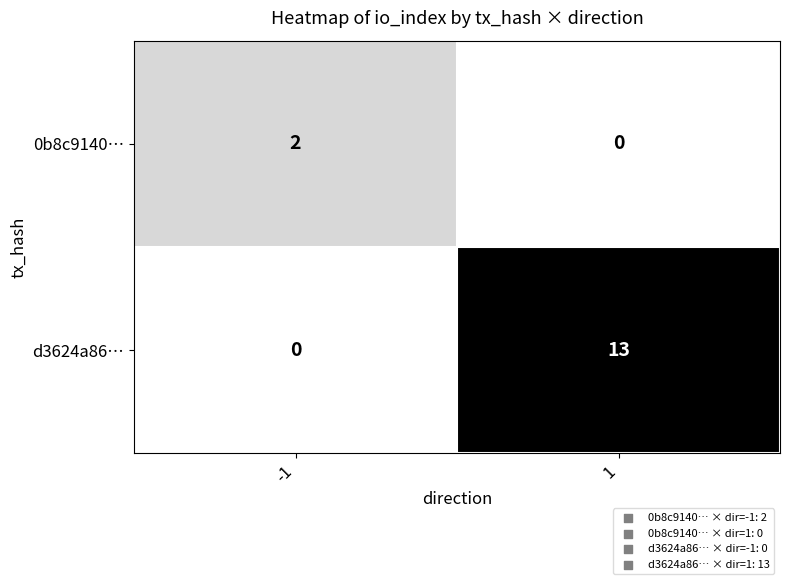

Reading left to right, list all the values displayed in this chart.

0b8c9140…: 2	0
d3624a86…: 0	13